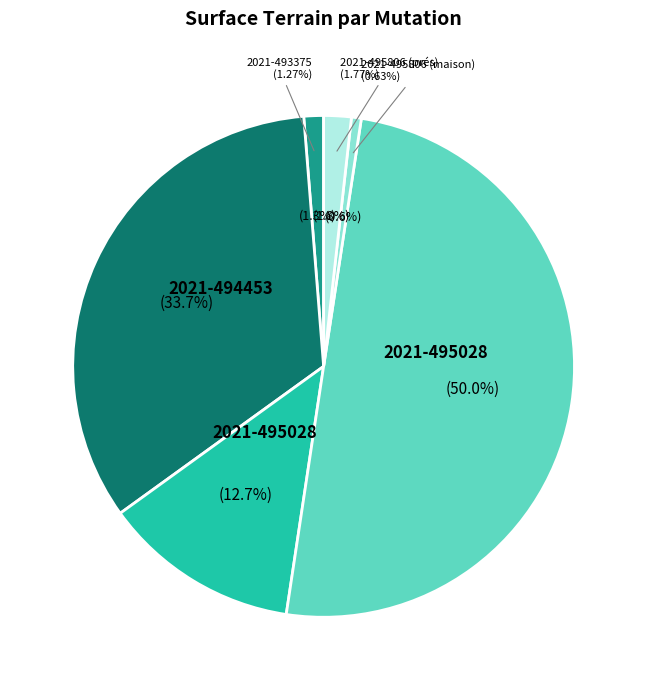

To the nearest percent, what is the difference between the 2021-495028 (agrément) and 2021-493375 slice percentages?

49%